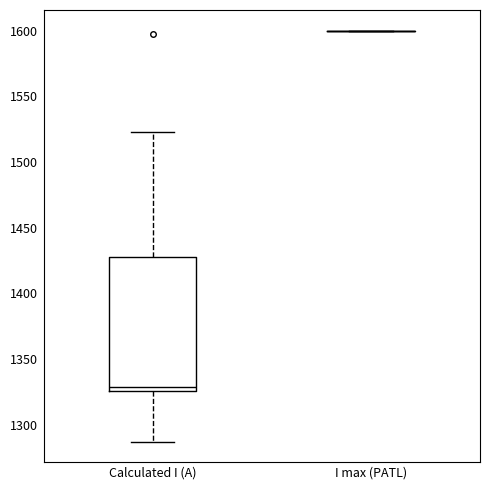

Comparing the boxes themselves (not the whiskers), which one is the tallest?

Calculated I (A)